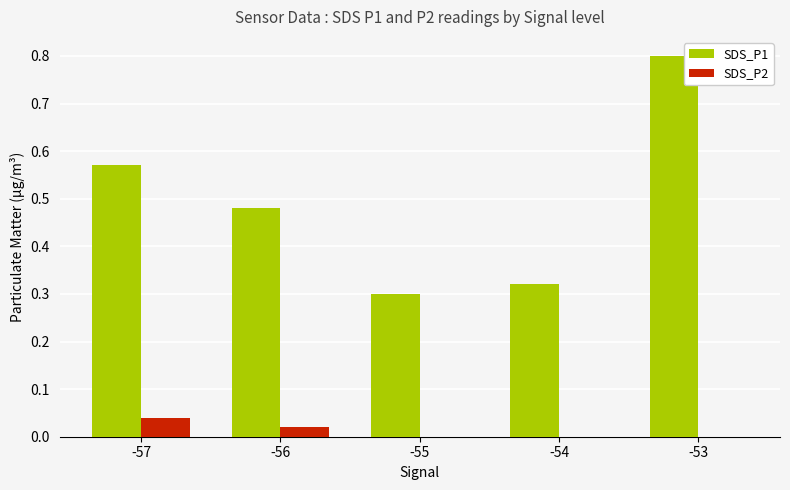

What is the sum of all SDS_P1 values?

2.5